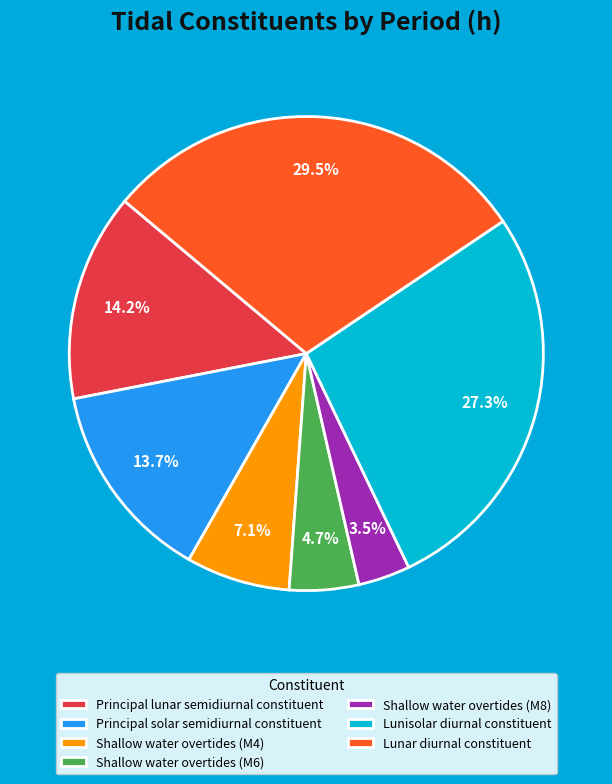

Which category has the biggest portion of the pie?

Lunar diurnal constituent